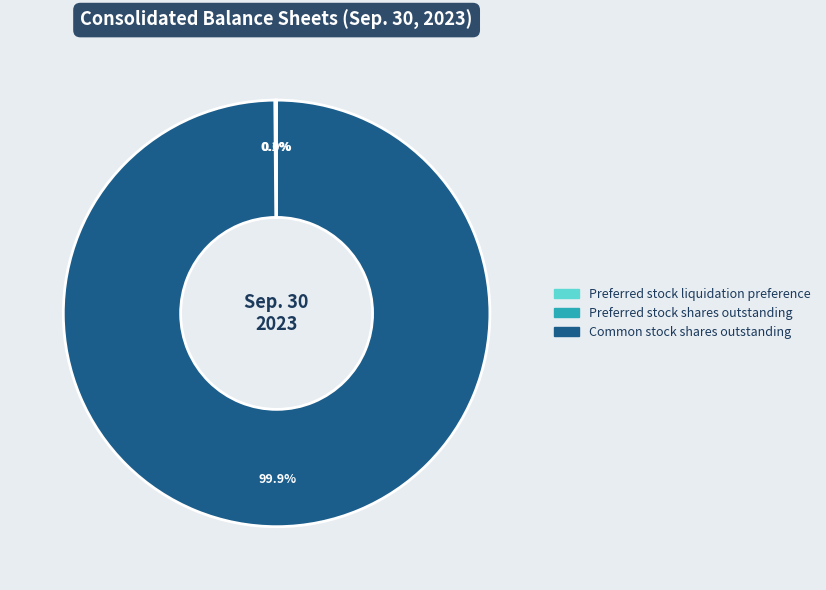

To the nearest percent, what portion does Common stock shares outstanding represent?

100%